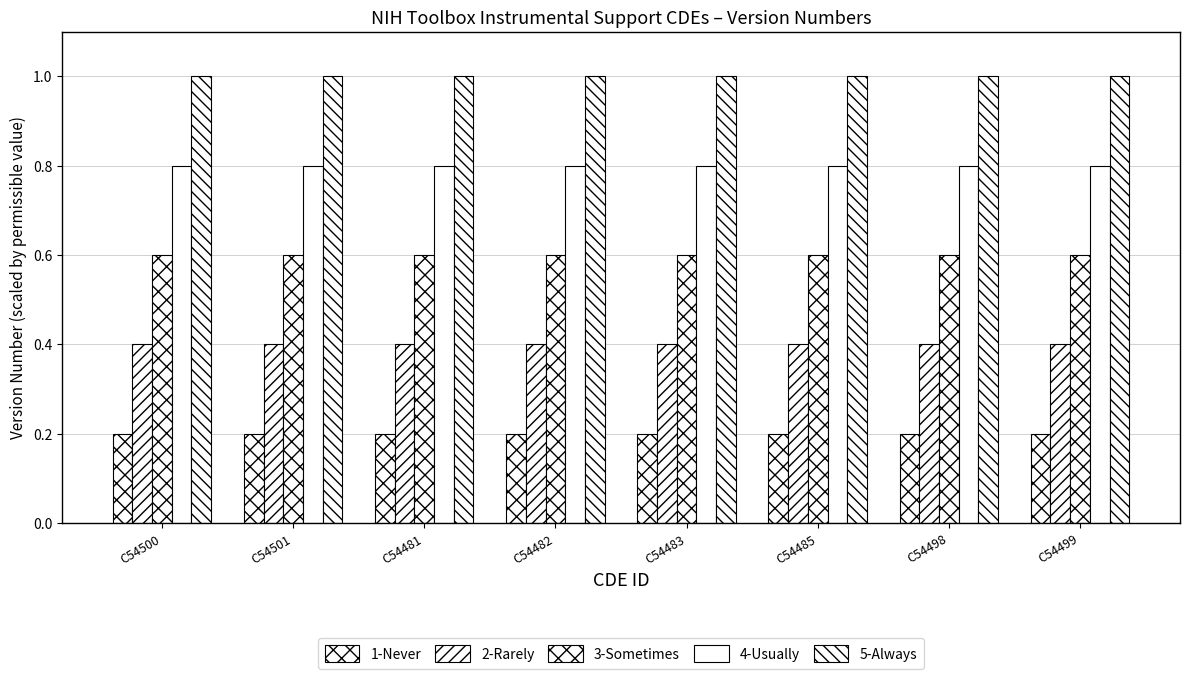

Reading left to right, what are all the values shown in this chart?

1-Never: 0.2	0.2	0.2	0.2	0.2	0.2	0.2	0.2
2-Rarely: 0.4	0.4	0.4	0.4	0.4	0.4	0.4	0.4
3-Sometimes: 0.6	0.6	0.6	0.6	0.6	0.6	0.6	0.6
4-Usually: 0.8	0.8	0.8	0.8	0.8	0.8	0.8	0.8
5-Always: 1.0	1.0	1.0	1.0	1.0	1.0	1.0	1.0